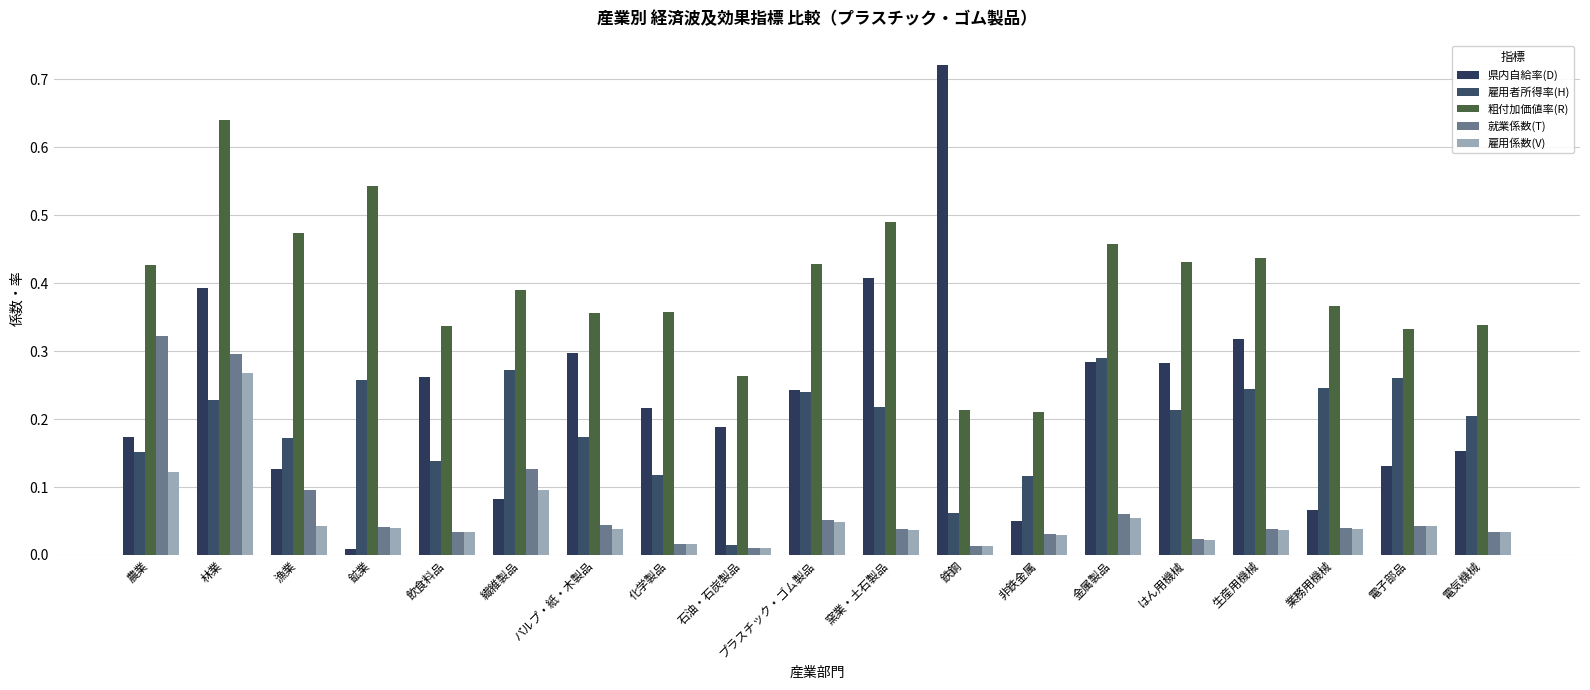

What are all the series names shown in the legend?

県内自給率(D), 雇用者所得率(H), 粗付加価値率(R), 就業係数(T), 雇用係数(V)